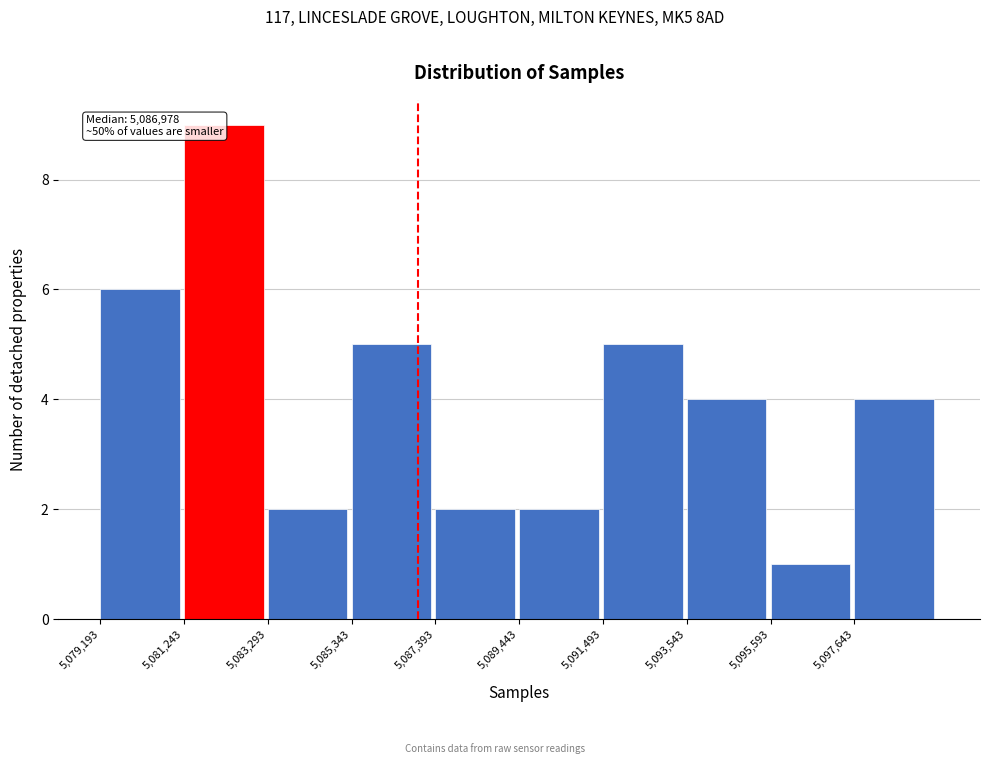

Over which range of the x-axis is the bar tallest?

5081000 to 5083500